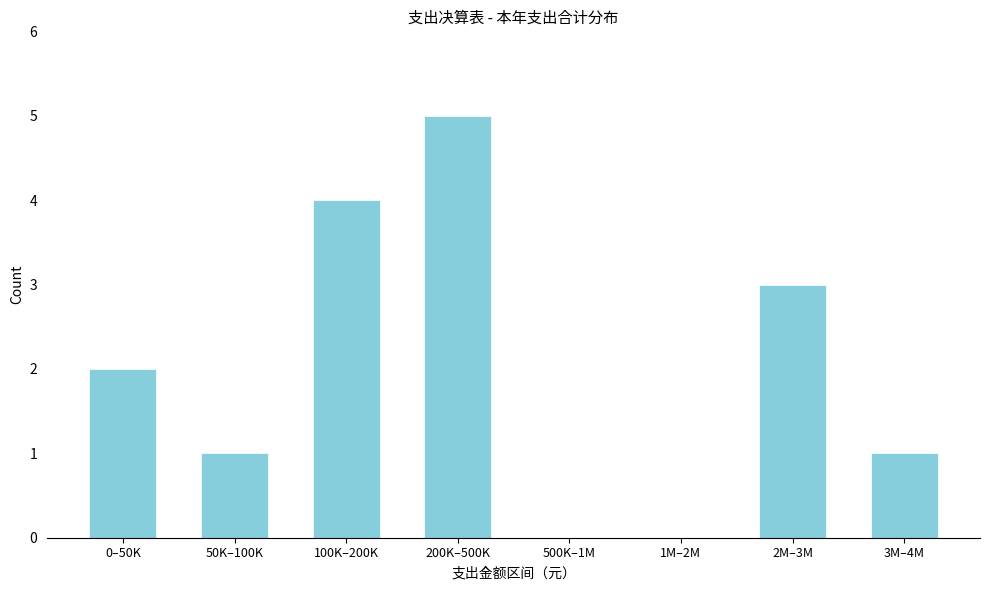

Reading left to right, what are all the values shown in this chart?

0–50K=2	50K–100K=1	100K–200K=4	200K–500K=5	500K–1M=0	1M–2M=0	2M–3M=3	3M–4M=1